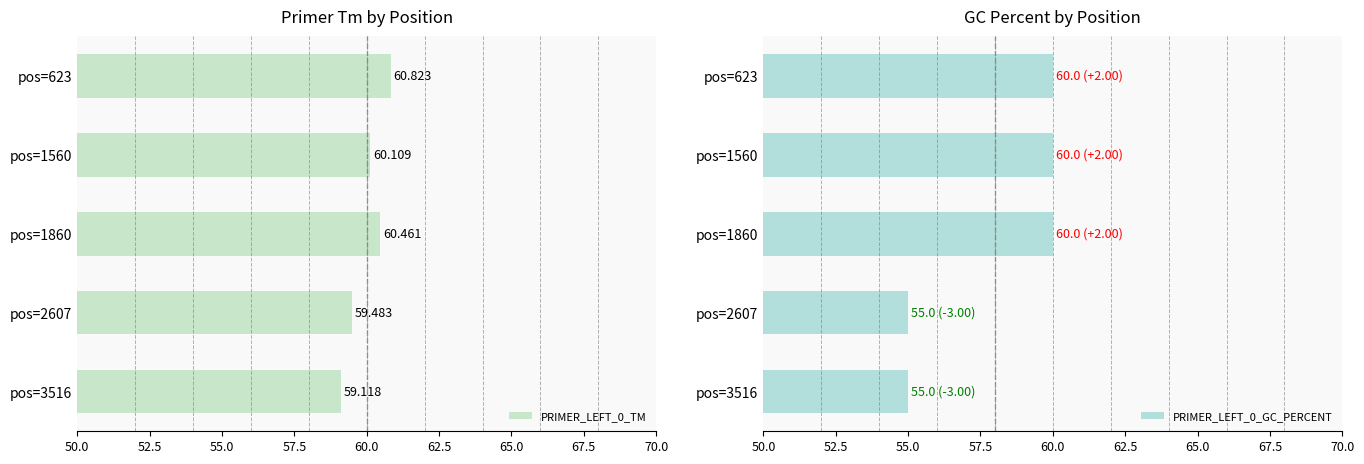

What is the difference between the PRIMER_LEFT_0_TM values at pos=2607 and pos=3516?

0.4